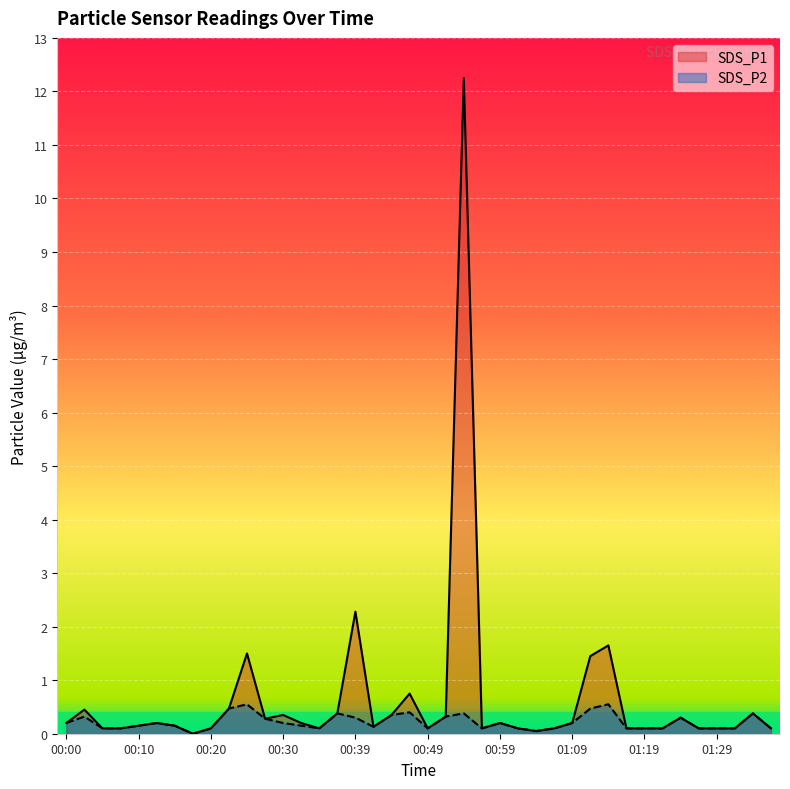

True or false: SDS_P2 and SDS_P1 intersect in this chart.

False